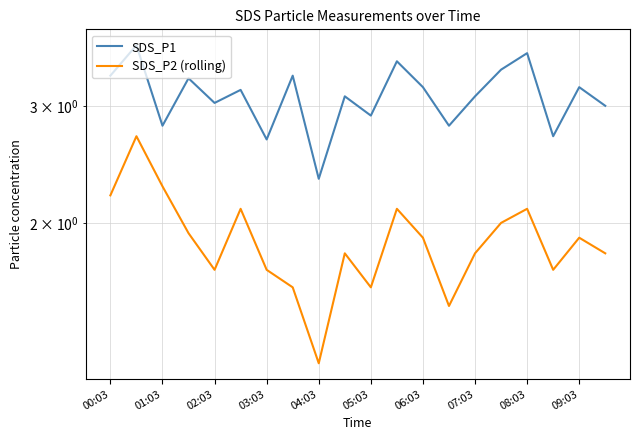

What is the difference between the maximum and minimum values in the SDS_P1 series?

1.4